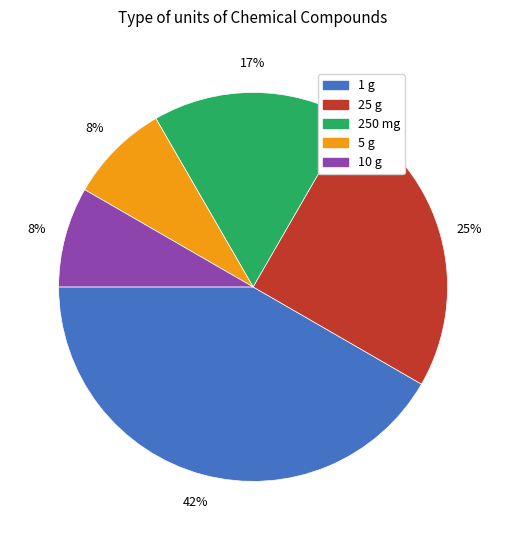

To the nearest percent, what is the average slice percentage?

20%